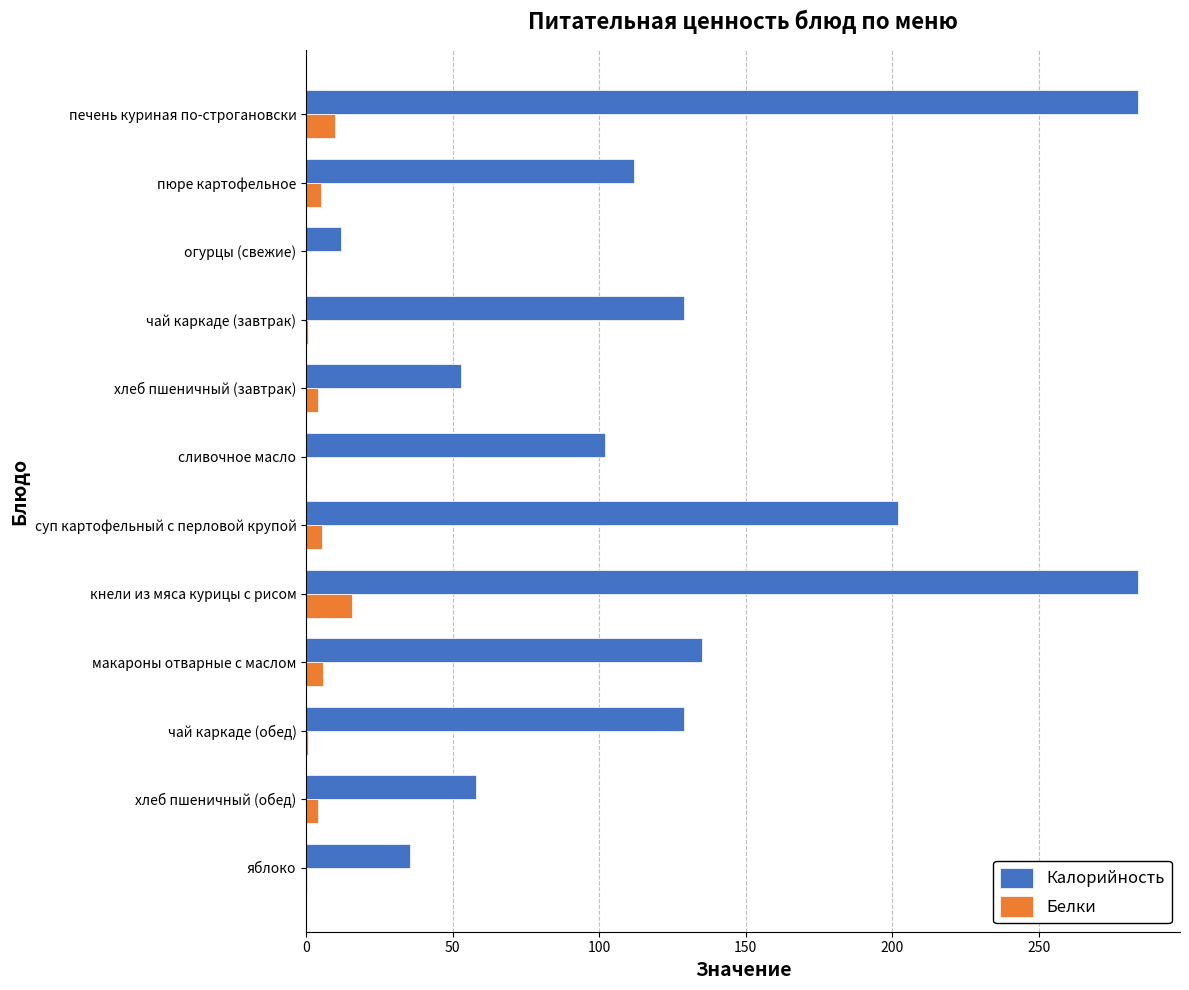

True or false: Калорийность has a value of 389.5 at печень куриная по-строгановски.

False